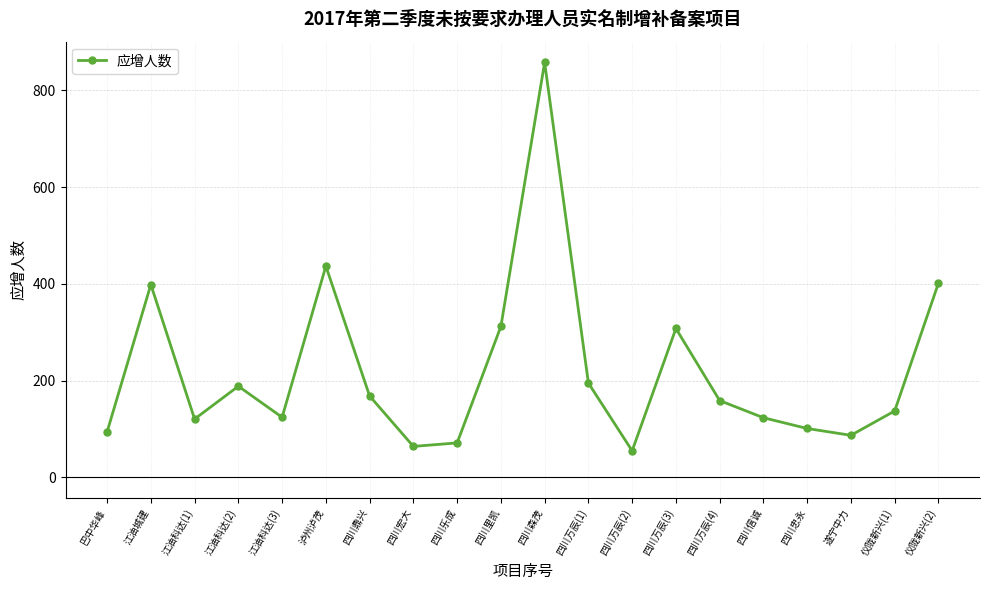

At which category does the chart reach its peak across all series?

四川森茂